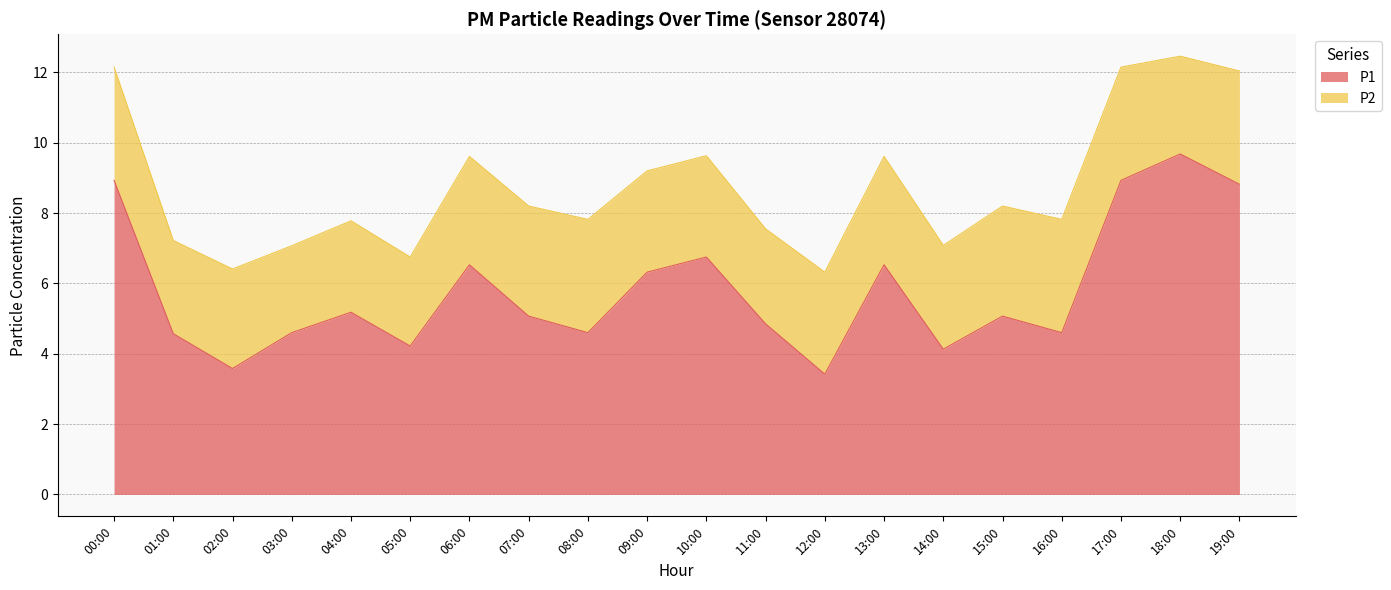

Rank the categories by value from highest to lowest.

18:00, 00:00, 17:00, 19:00, 10:00, 06:00, 13:00, 09:00, 04:00, 07:00, 15:00, 11:00, 03:00, 08:00, 16:00, 01:00, 05:00, 14:00, 02:00, 12:00